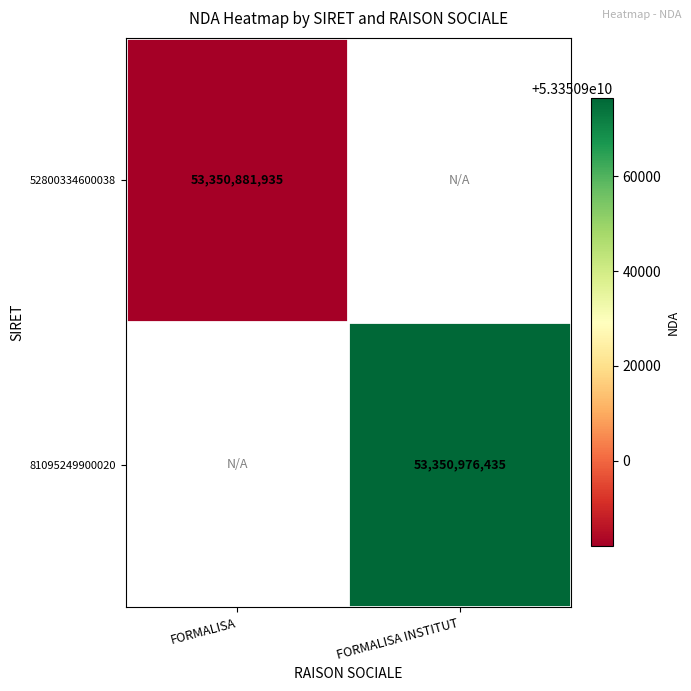

True or false: 52800334600038 has a value of 53350881935 at FORMALISA.

True